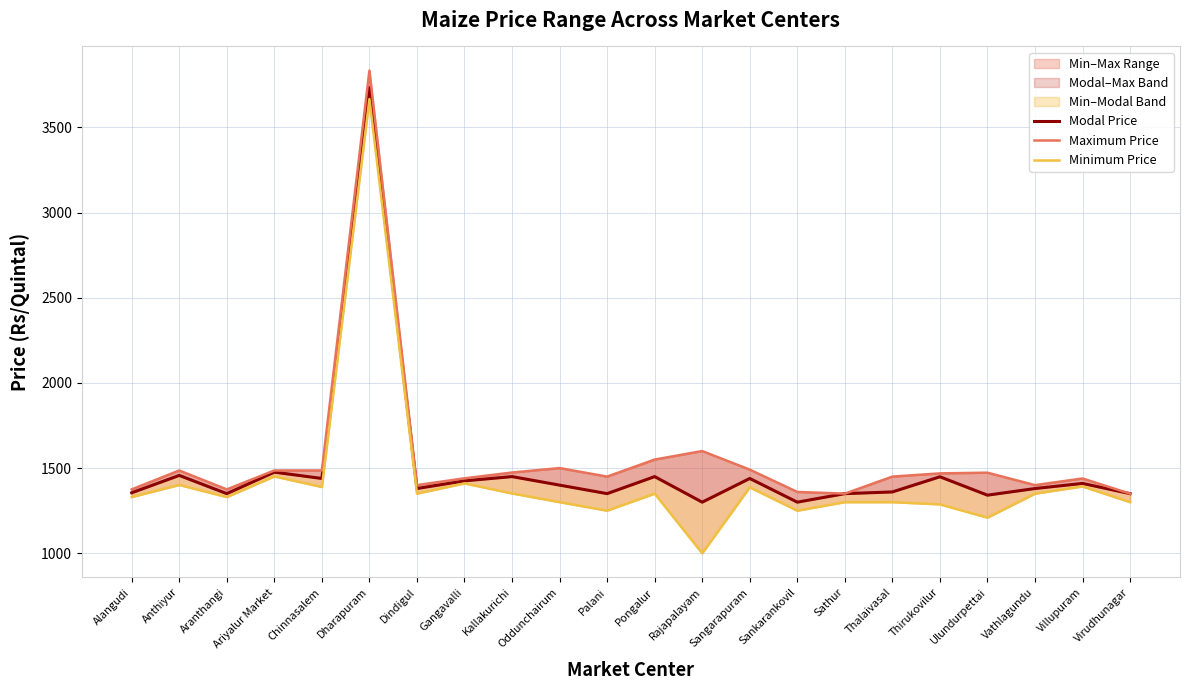

Which series has the widest spread of values?

Minimum Price